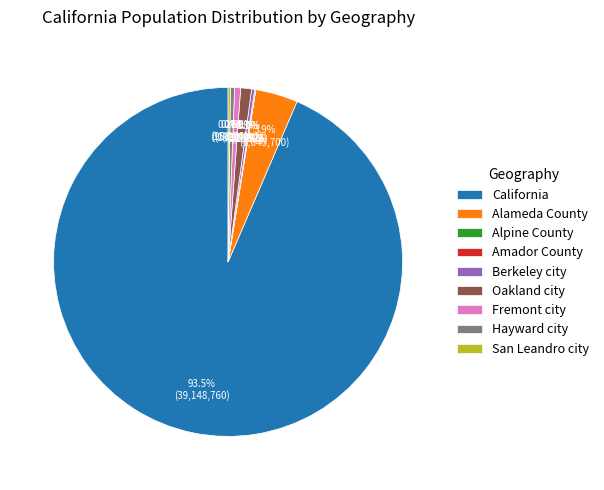

Which category has the biggest portion of the pie?

California